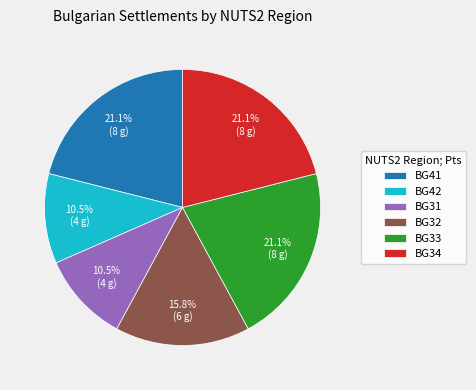

How many slices are in this pie chart?

6